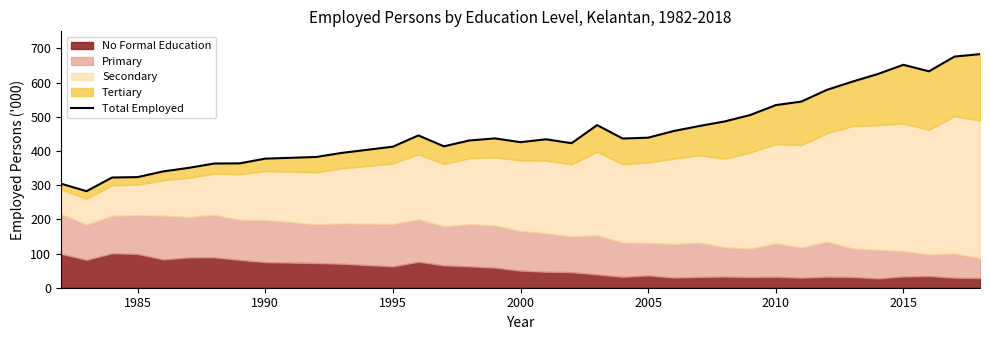

How many points are higher than both their immediate neighbors (excluding endpoints)?

5